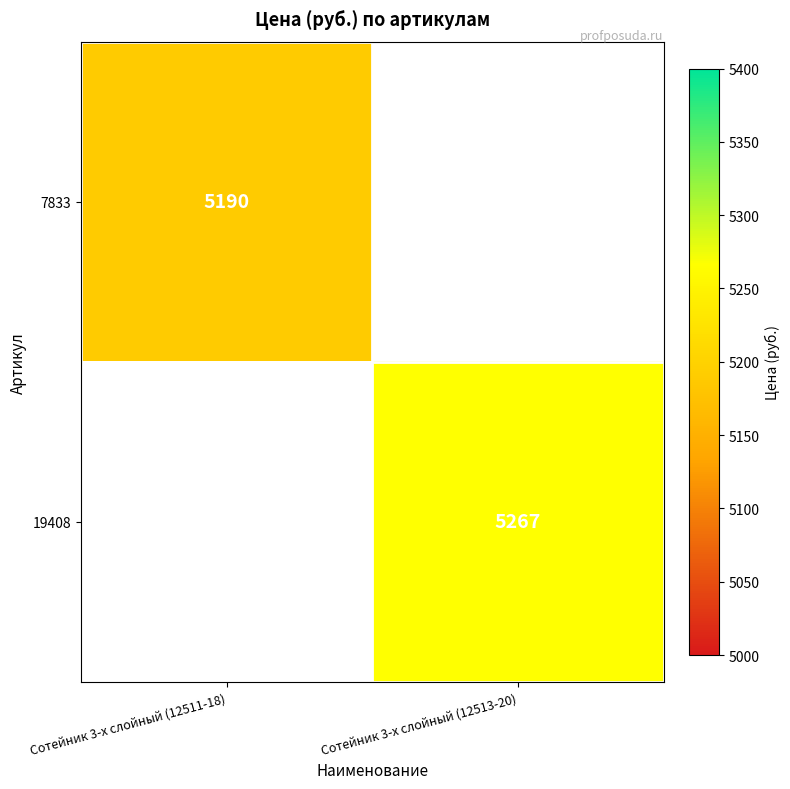

The value of 7833 at Сотейник 3-х слойный (12511-18) is 8072. True or false?

False